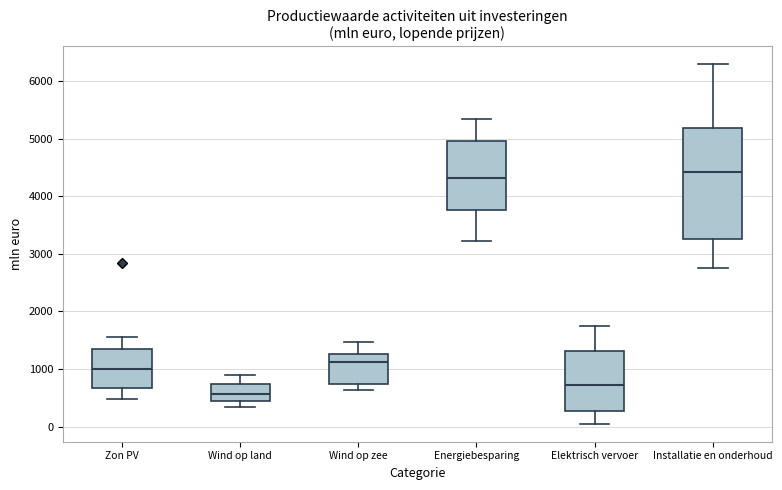

Where does the median line of the box for Wind op land sit on the y-axis? The values are not printed on the chart, so give them approximately, as read against the axis.

600